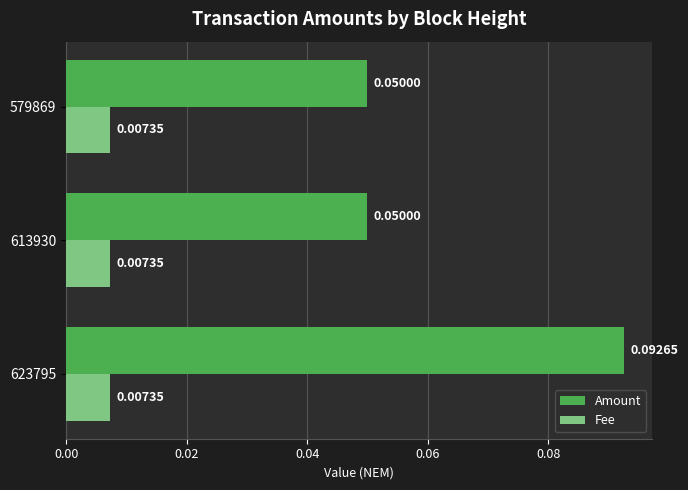

Count the number of categories in the chart.

3